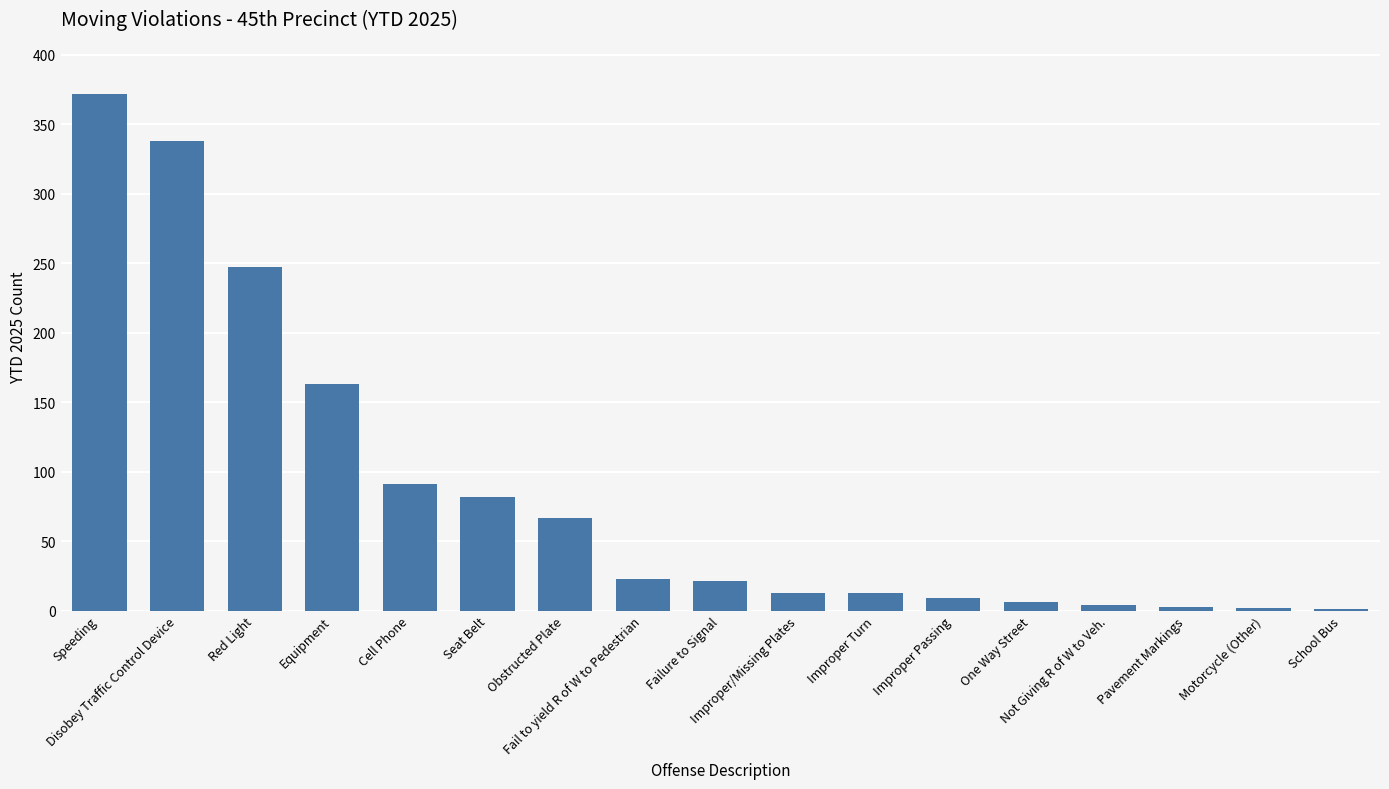

What is the sum of all values?

1455